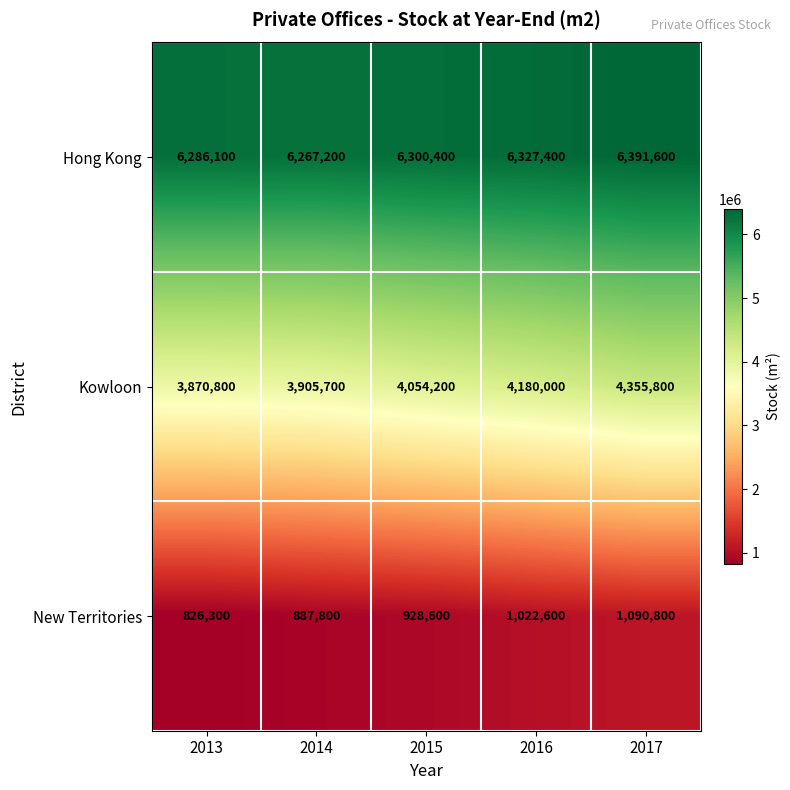

List the series in order of their overall mean, lowest first.

New Territories, Kowloon, Hong Kong